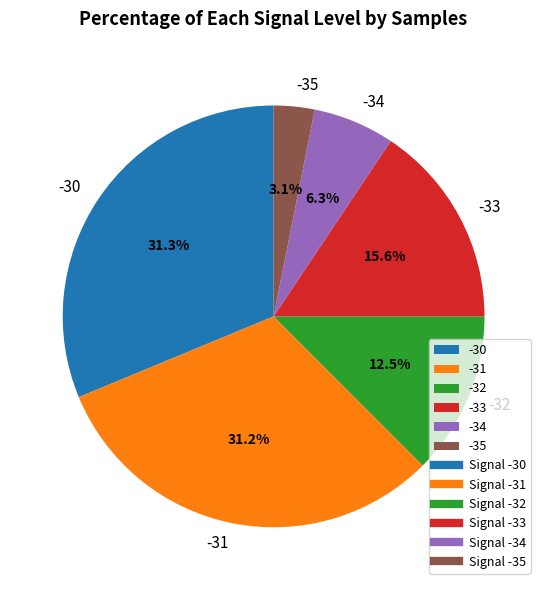

Which has a higher value, -31 or -35?

-31